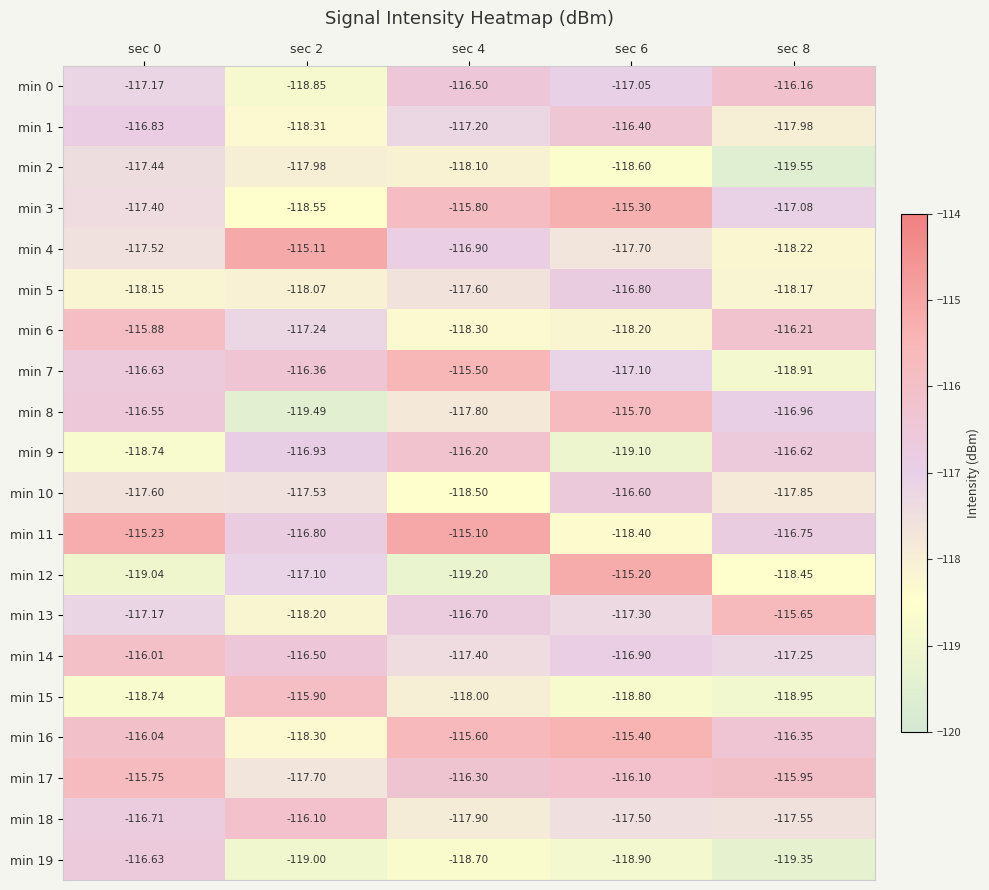

Is the value of min 0 at sec 4 greater than the value of min 18 at sec 0?

Yes